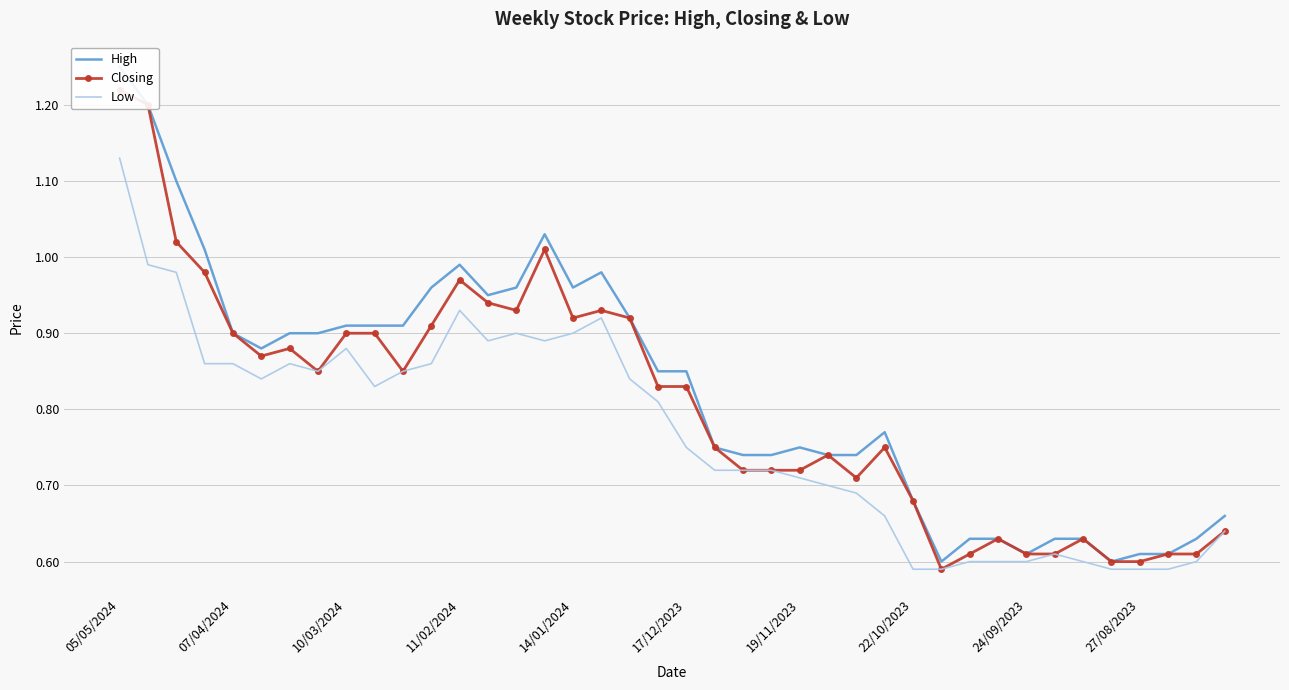

True or false: High and Closing intersect in this chart.

False